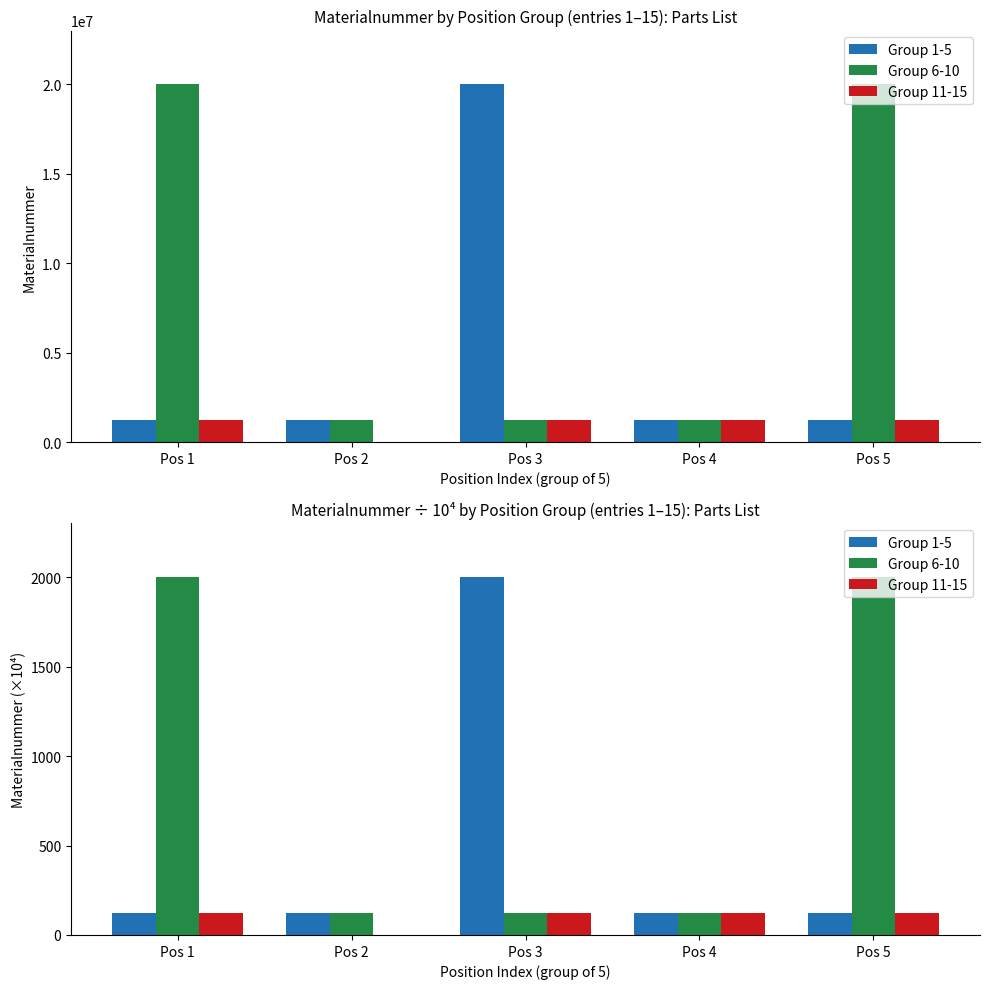

Reading right to left, list all the values displayed in this chart.

Group 1-5: Pos 5=122.3	Pos 4=122.5	Pos 3=2000.4	Pos 2=122.4	Pos 1=122.5
Group 6-10: Pos 5=2000.3	Pos 4=122.4	Pos 3=122.4	Pos 2=122.3	Pos 1=2000.4
Group 11-15: Pos 5=122.4	Pos 4=122.5	Pos 3=122.4	Pos 2=0.0	Pos 1=122.4